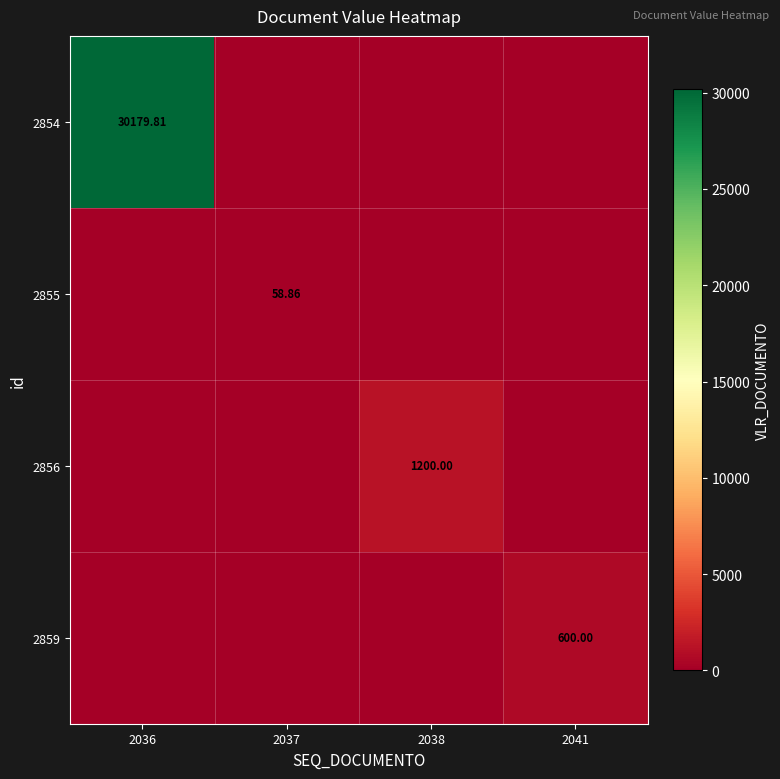

How many distinct data groups are displayed?

4